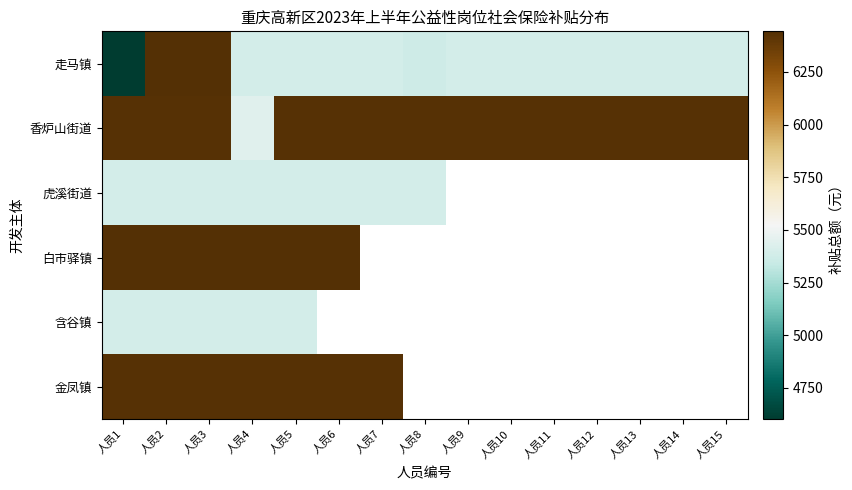

The 金凤镇 series shows 6434.2 at 人员5. True or false?

True